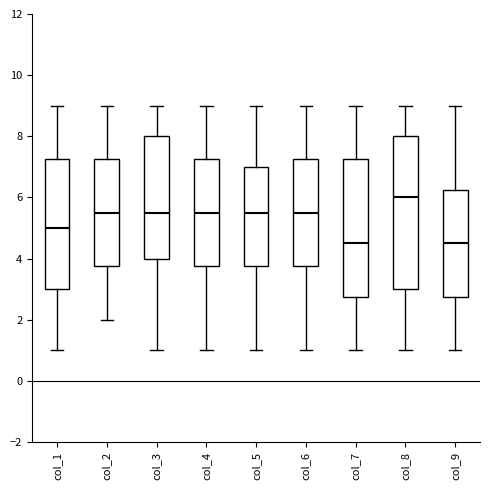

Where is the upper edge of the box for col_7 on the y-axis? The values are not printed on the chart, so give them approximately, as read against the axis.

7.2